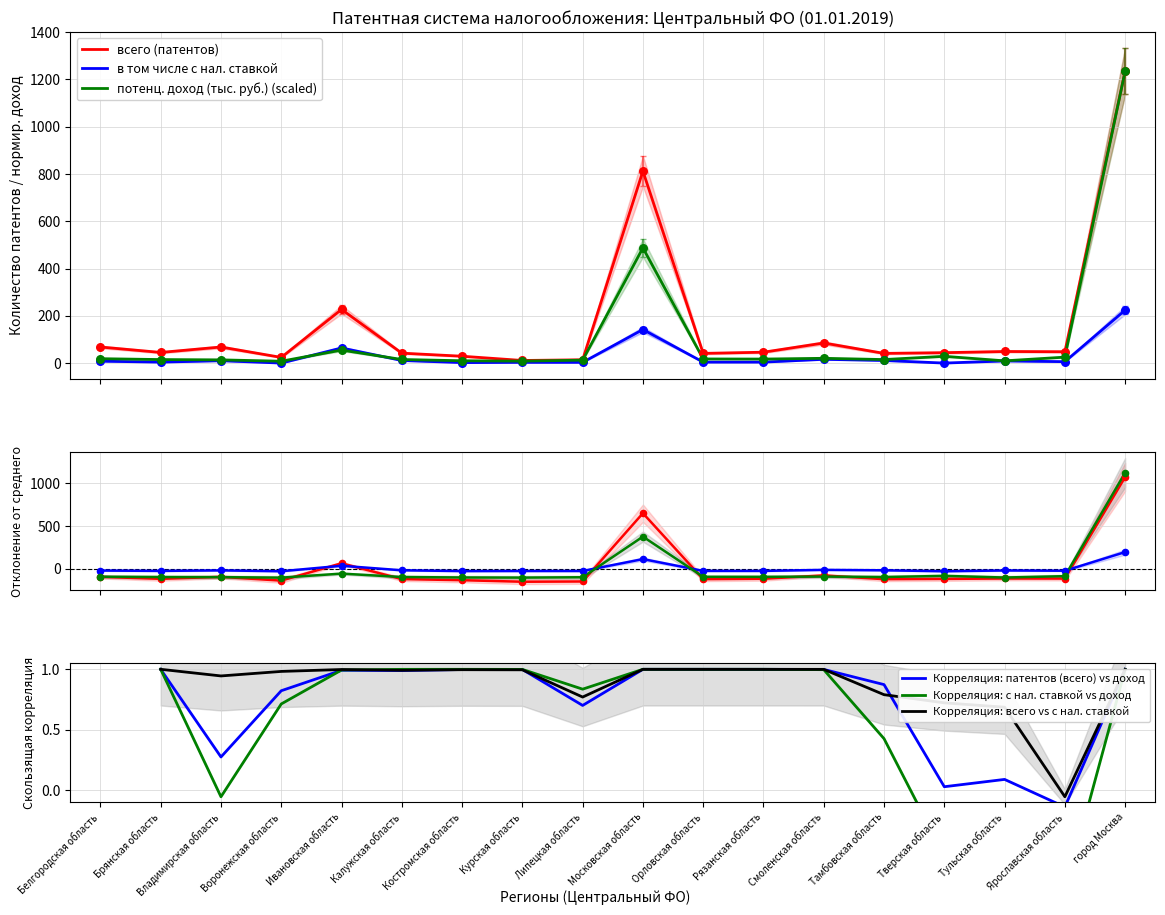

Which series has the largest Y range (max minus min)?

потенц. доход (тыс. руб.)